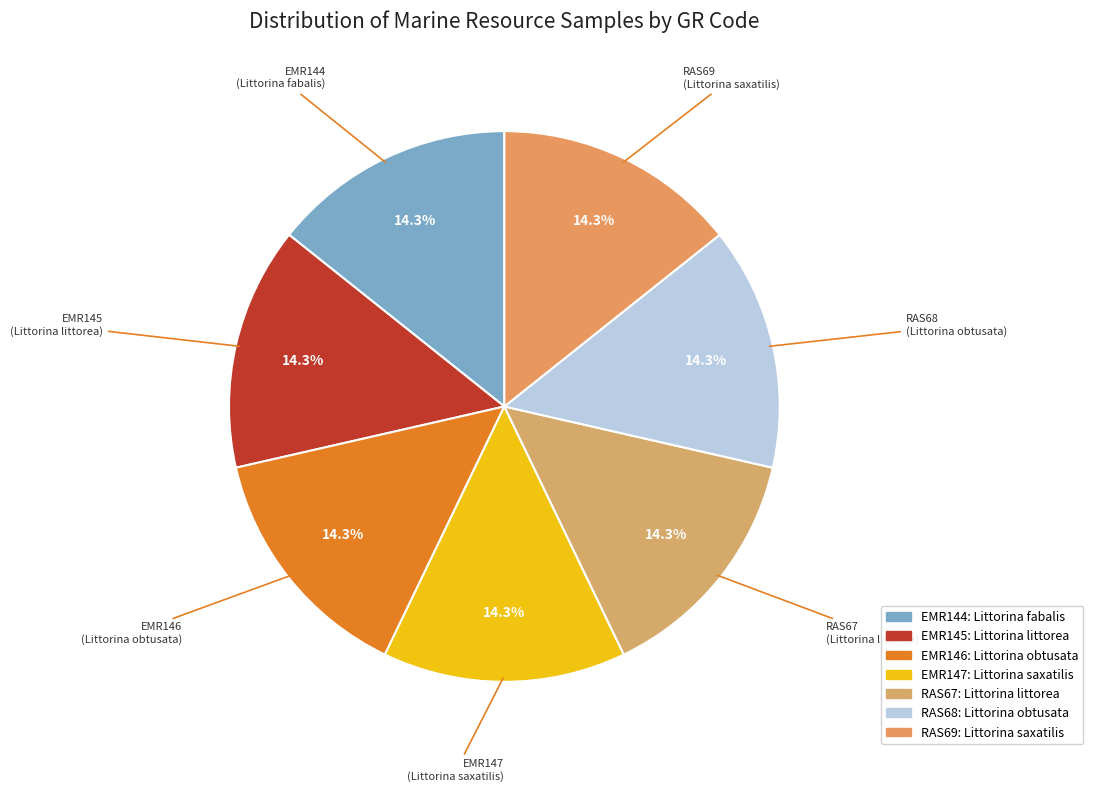

Approximately how many times larger is the value at RAS68 compared to RAS69?

1.0